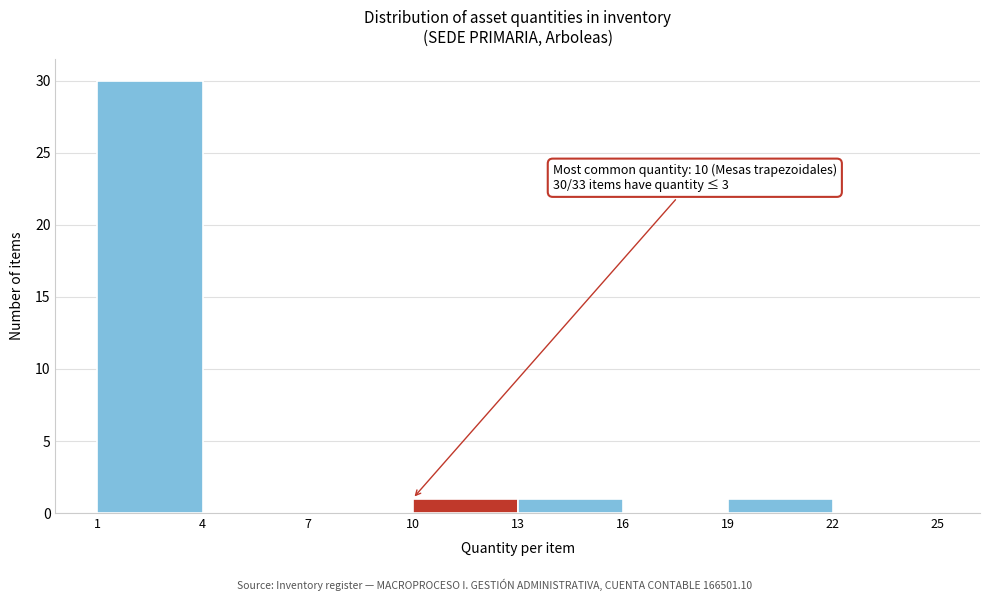

Which range on the x-axis has the tallest bar?

1 to 4